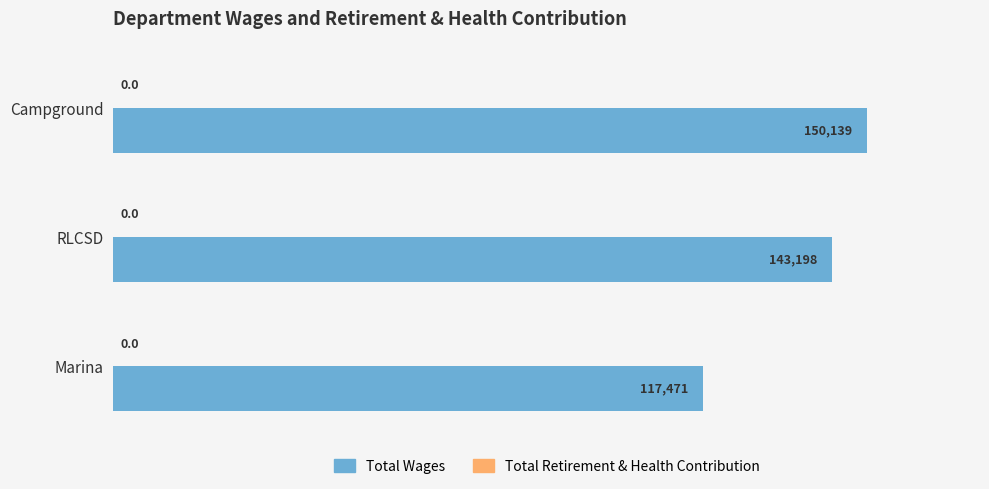

List the labels in order of value, largest first.

Campground, RLCSD, Marina